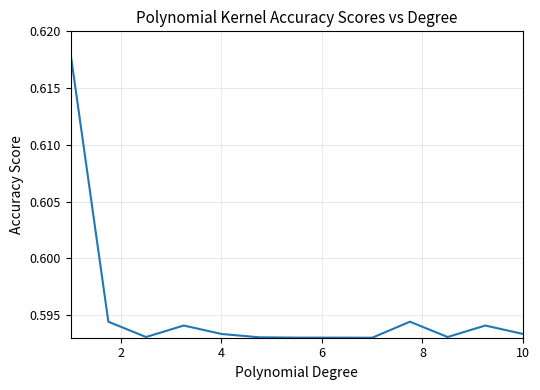

How many lines are shown in the chart?

1